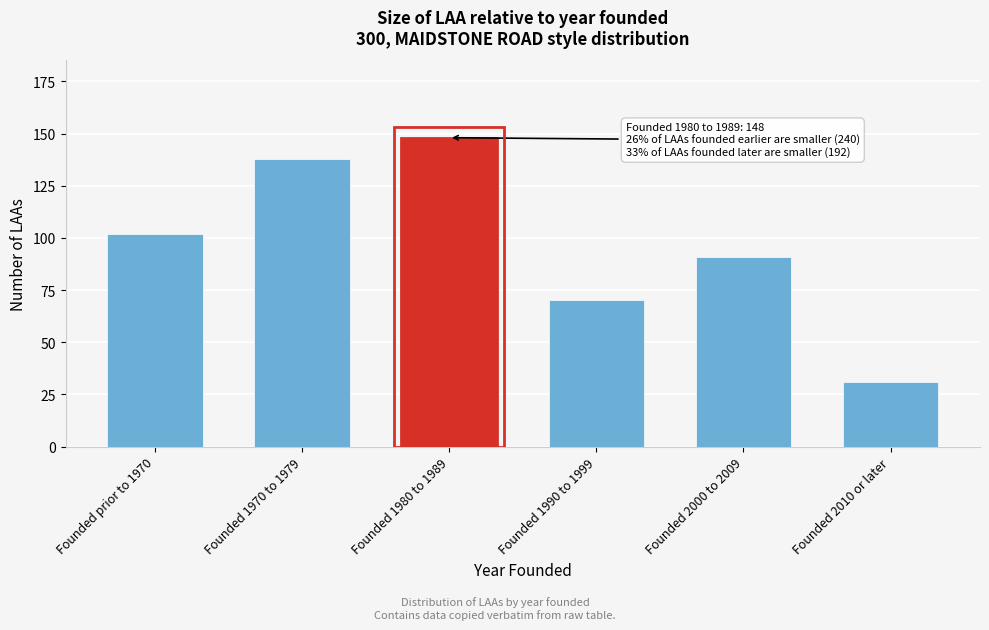

Reading left to right, extract all data points from this chart.

102	138	148	70	91	31